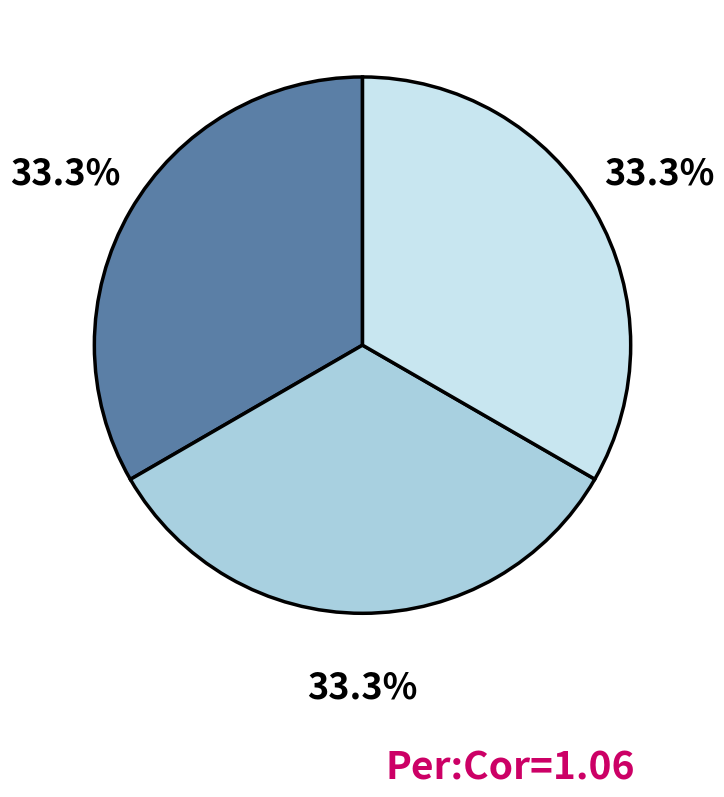

To the nearest percent, what is the average slice percentage?

33%